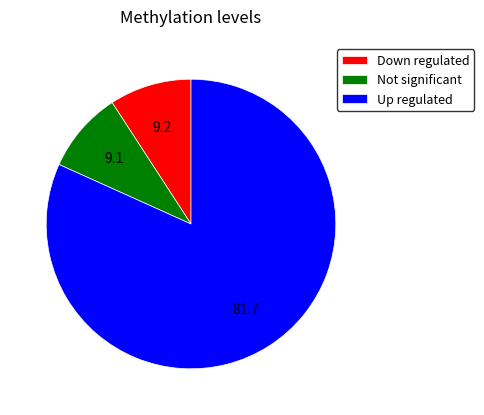

Which category has the biggest portion of the pie?

Up regulated